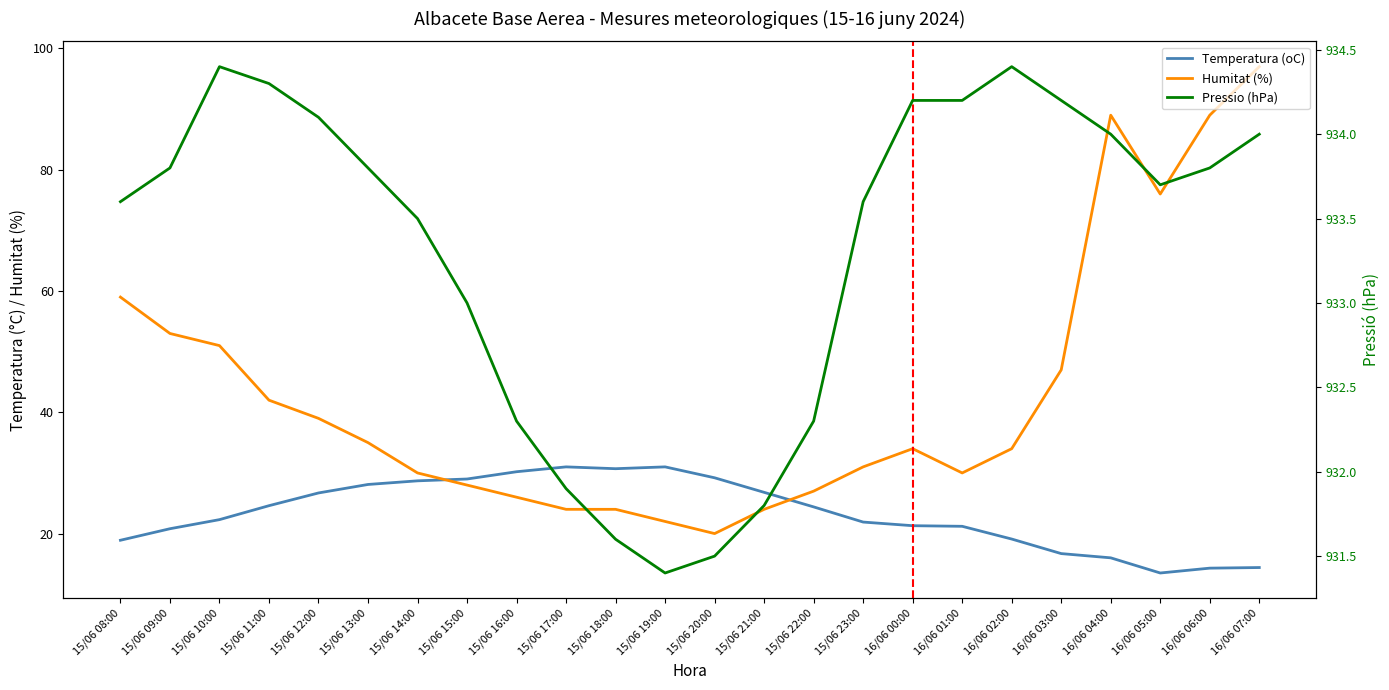

Which category has the highest value across all series?

15/06 10:00